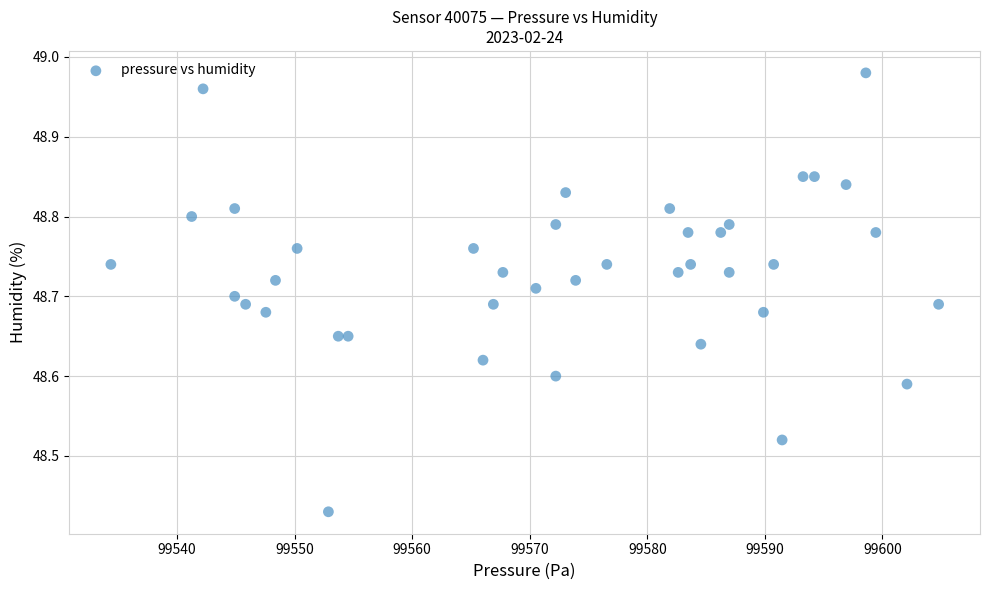

What is the range of X values (max minus min)?

70.4